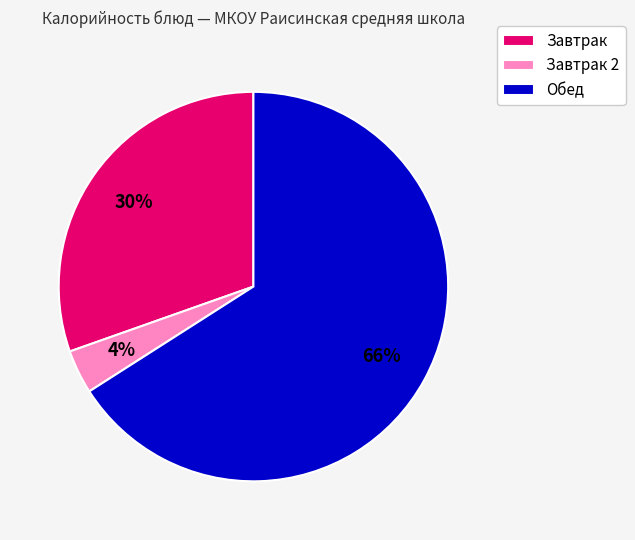

Rank the categories by value from highest to lowest.

Обед, Завтрак, Завтрак 2